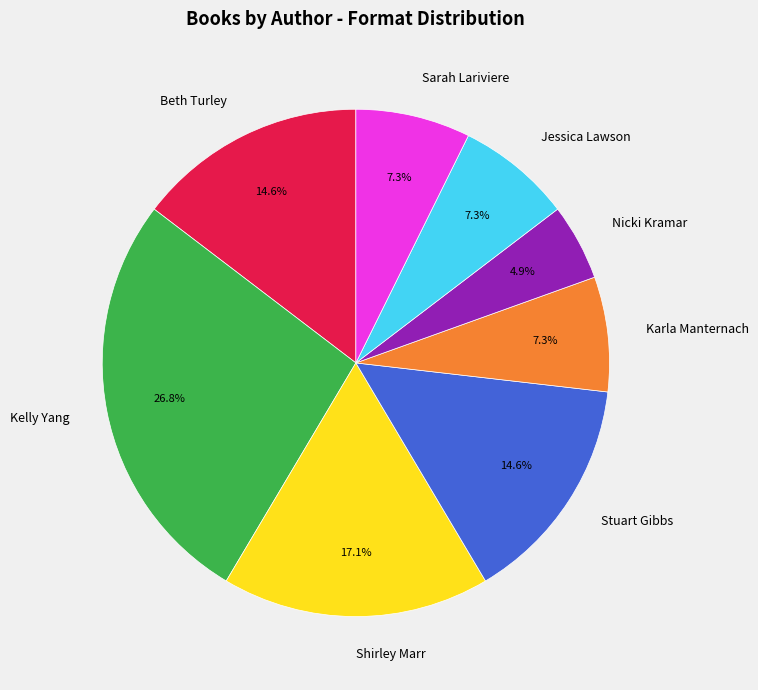

Is there any slice that represents more than half of the pie?

No